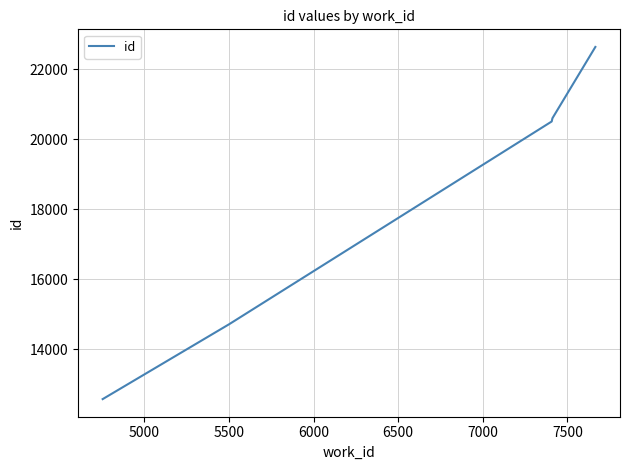

What is the difference between the maximum and second lowest values?

7912